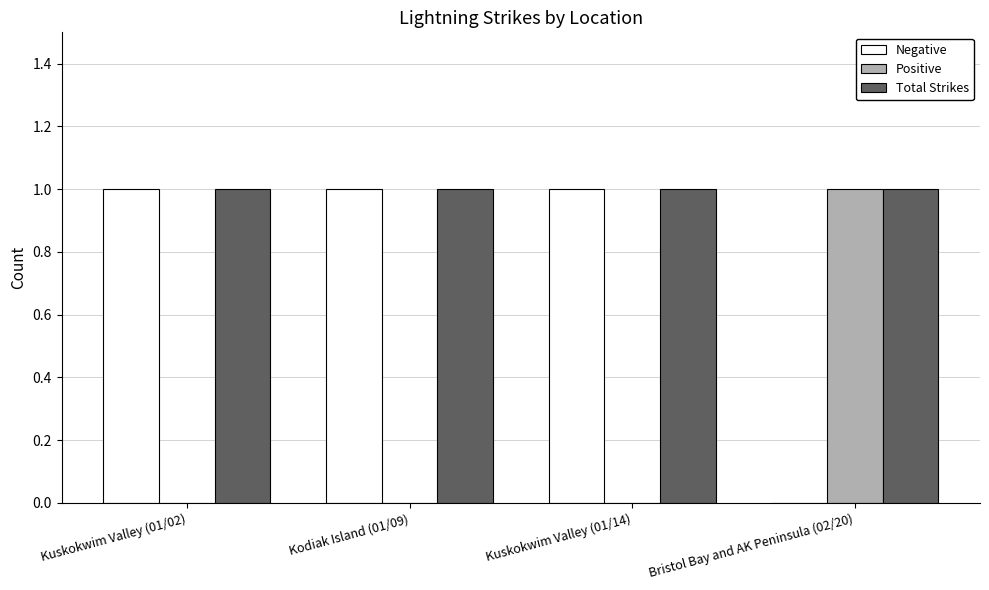

The Total Strikes series shows 1 at Bristol Bay and AK Peninsula (02/20). True or false?

True